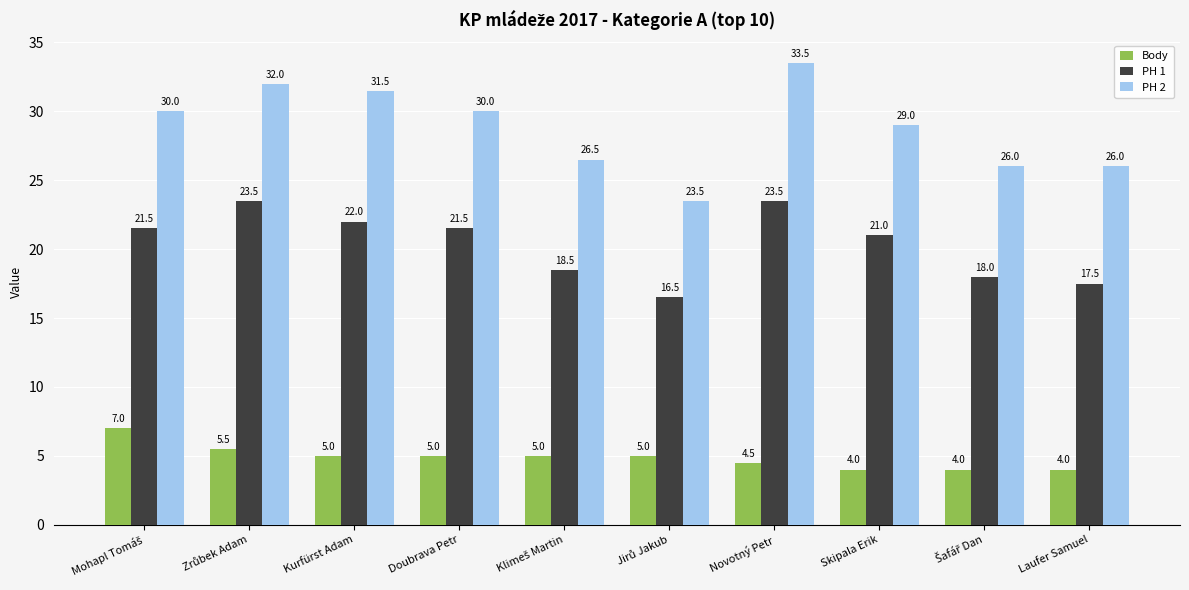

Are the bars horizontal?

No